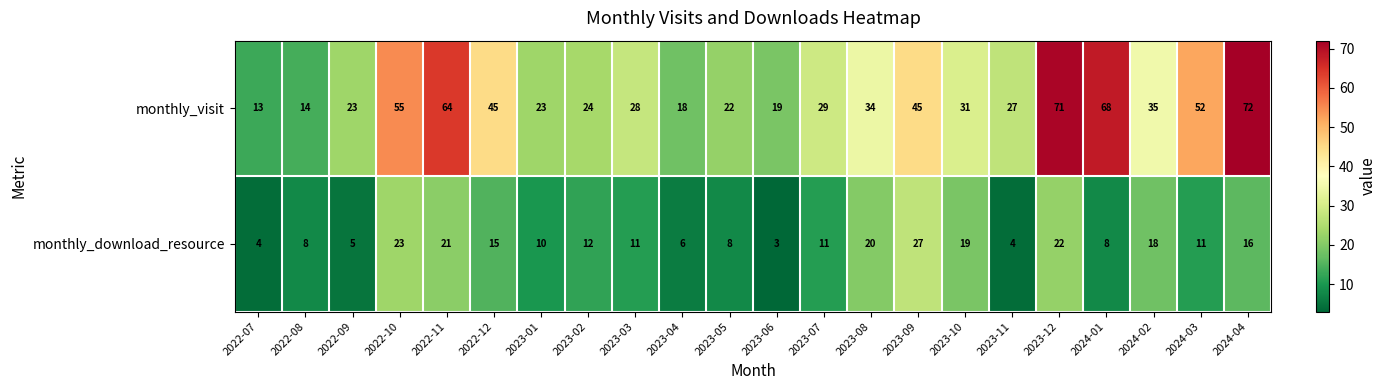

Rank the series at 2023-06 from highest to lowest value.

monthly_visit, monthly_download_resource